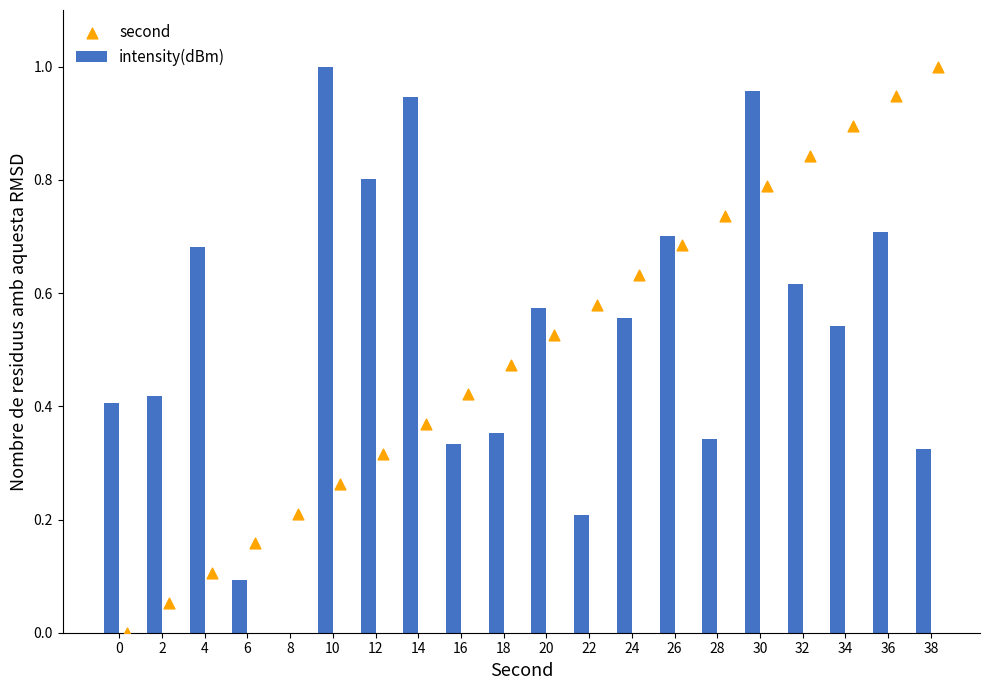

Is it true that intensity(dBm) equals 1.0 at 32?

False